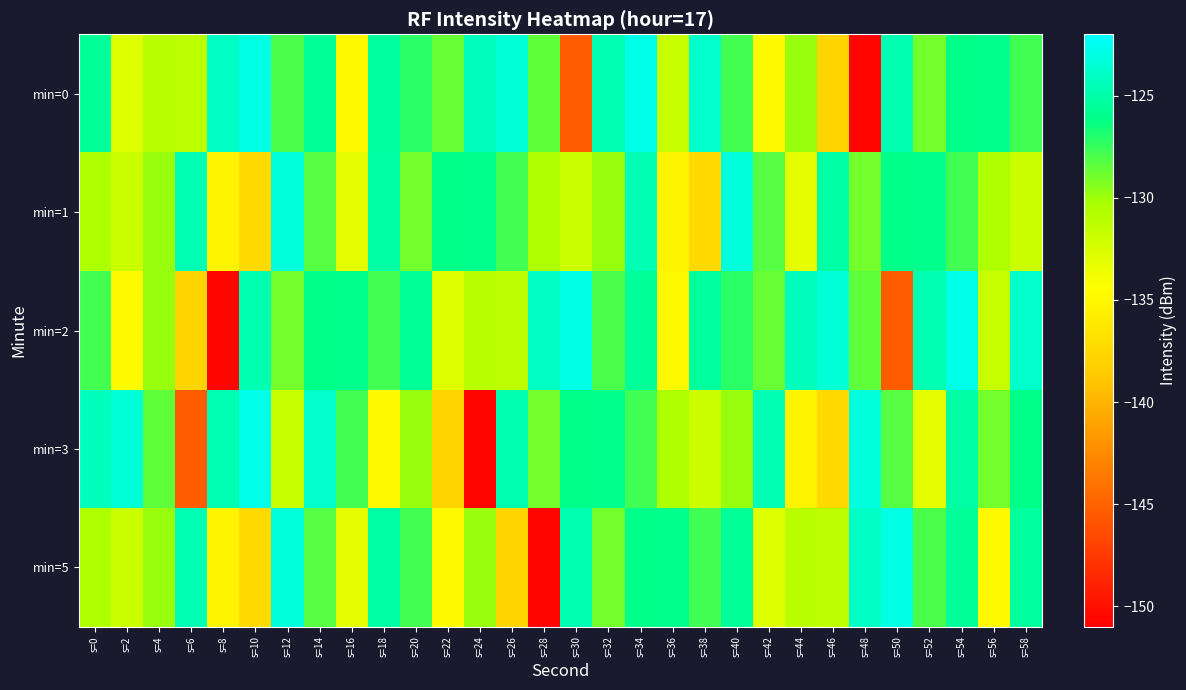

What is the total value across all series at s=30?

-651.2